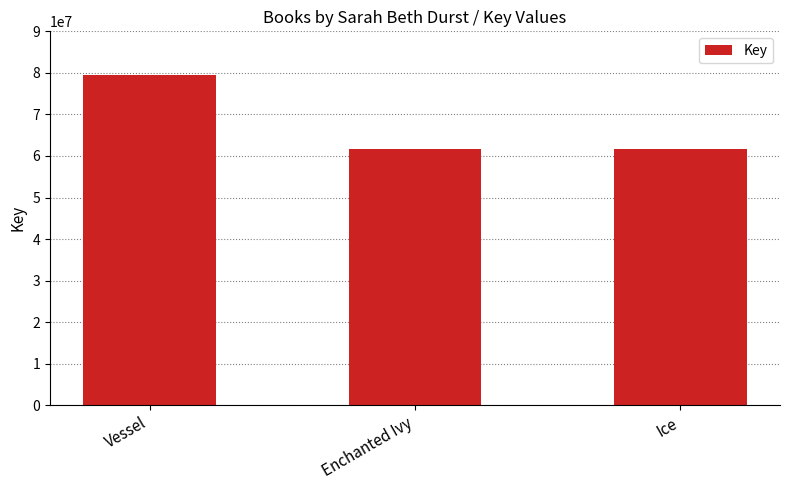

Read the value at Enchanted Ivy, to the nearest 50.

61650250